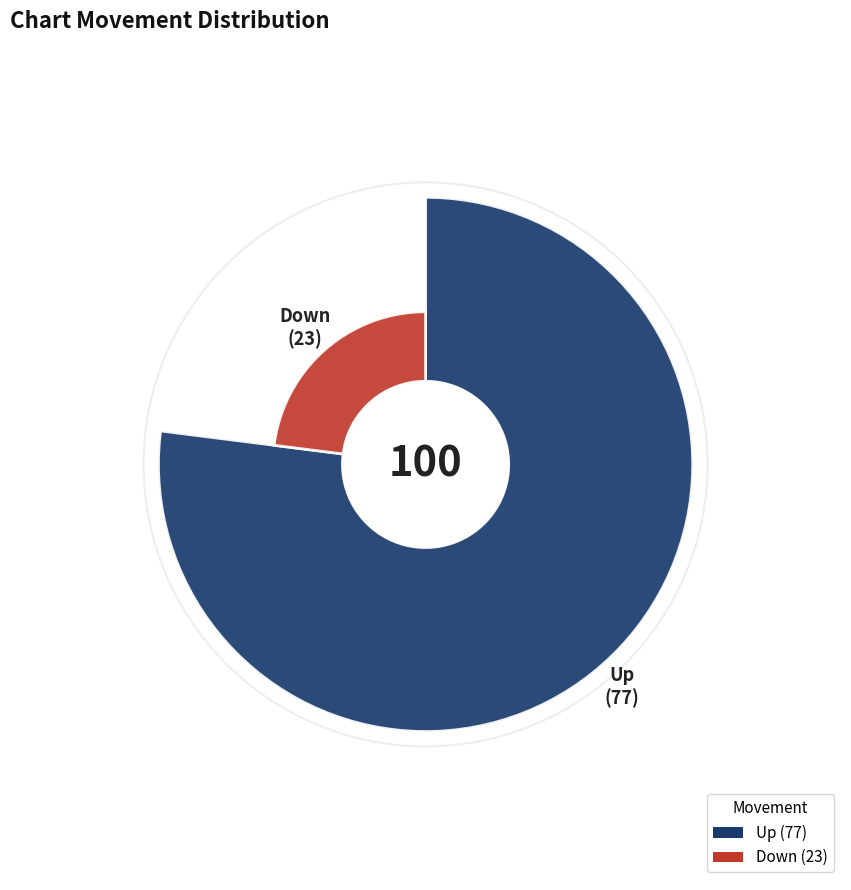

Is the sum of down and up greater than half?

Yes